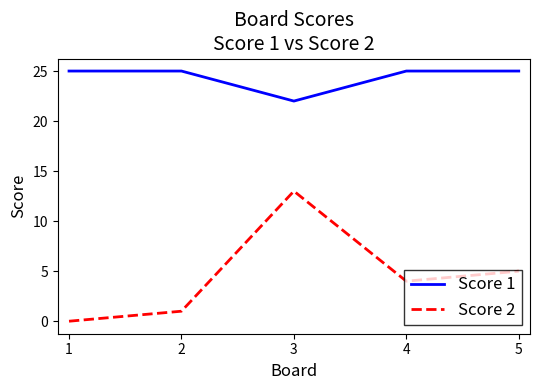

True or false: Score 1 and Score 2 cross at least once.

False